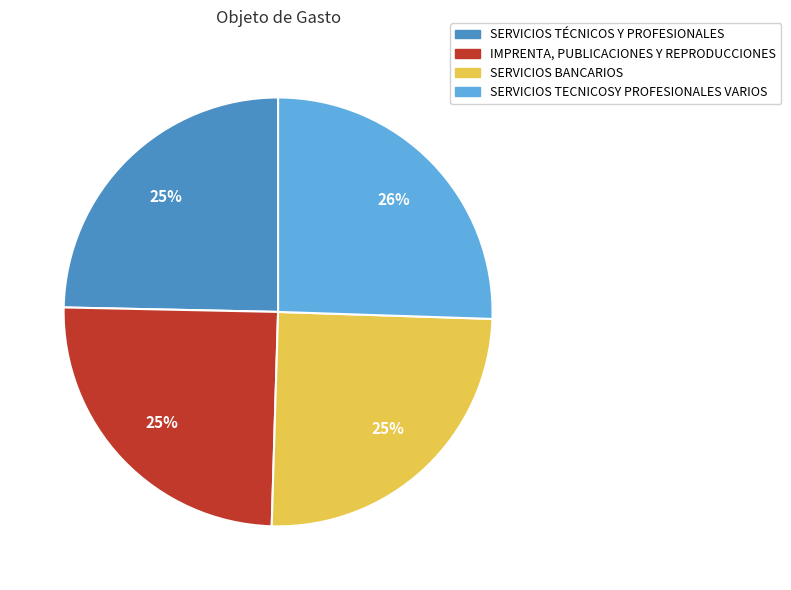

To the nearest percent, what is the combined percentage of SERVICIOS TÉCNICOS Y PROFESIONALES and SERVICIOS TECNICOSY PROFESIONALES VARIOS?

50%